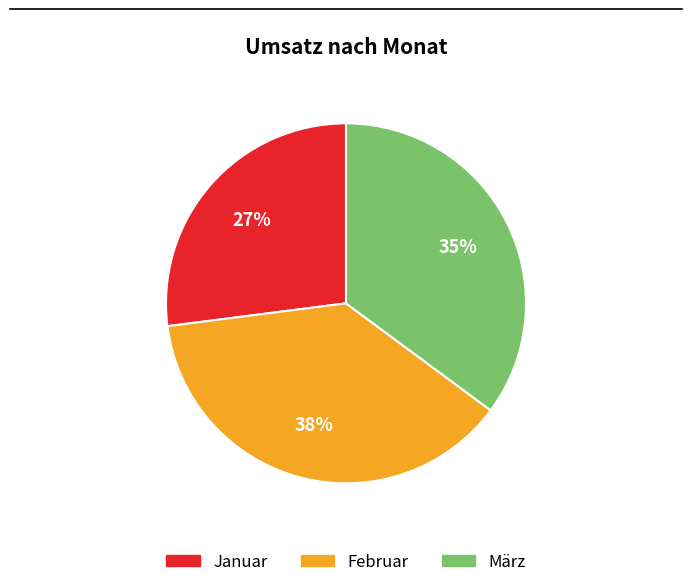

Is there a majority slice in this chart?

No